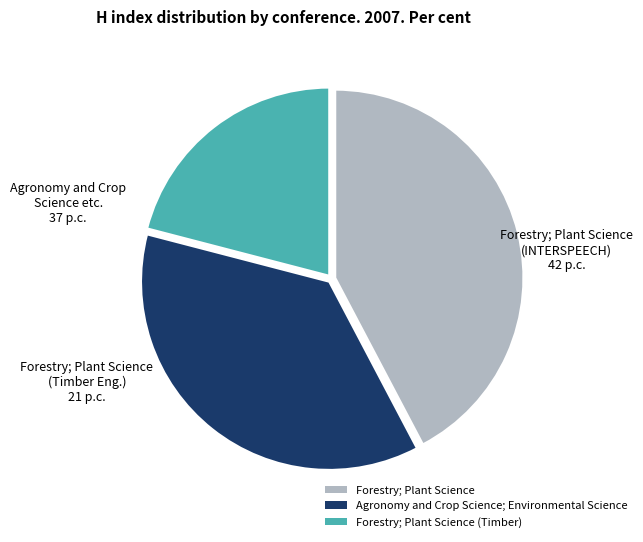

Rank the categories by value from lowest to highest.

Forestry; Plant Science (Timber), Agronomy and Crop Science; Environmental Science, Forestry; Plant Science